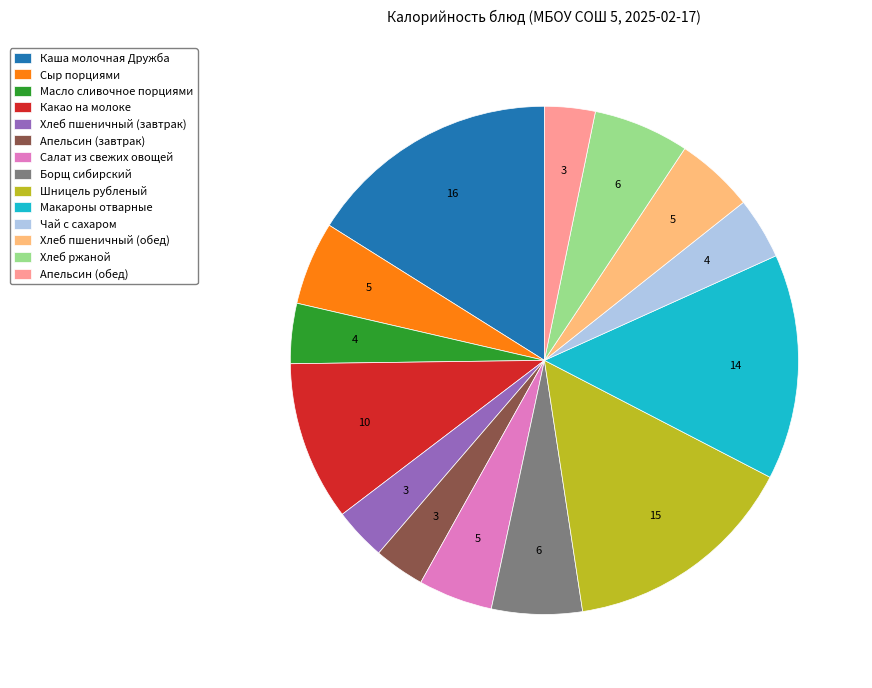

How many slices are in this pie chart?

14